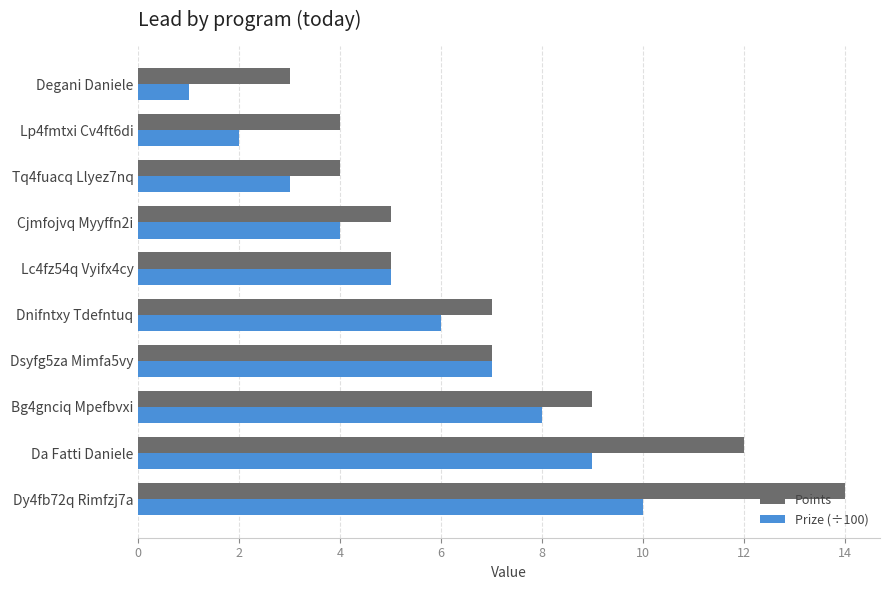

What is the total value across all series at Da Fatti Daniele?

21